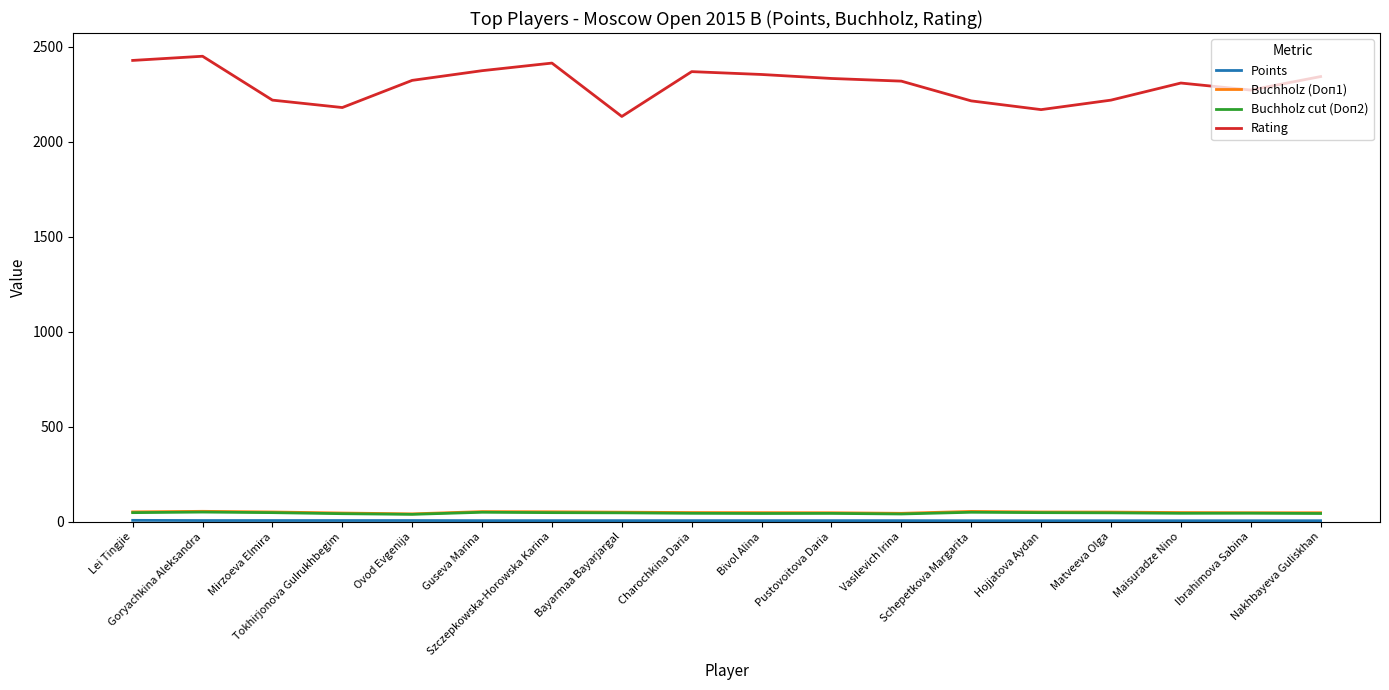

Which series has the largest range (max minus min)?

Rating